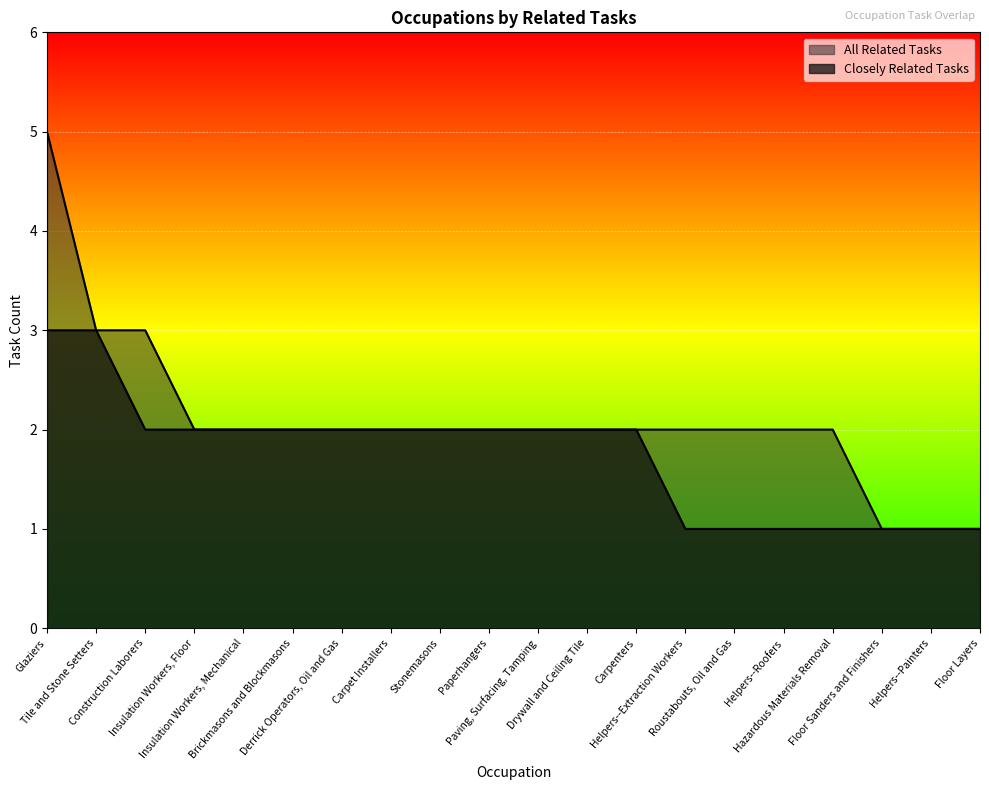

What is the greatest value displayed?

5